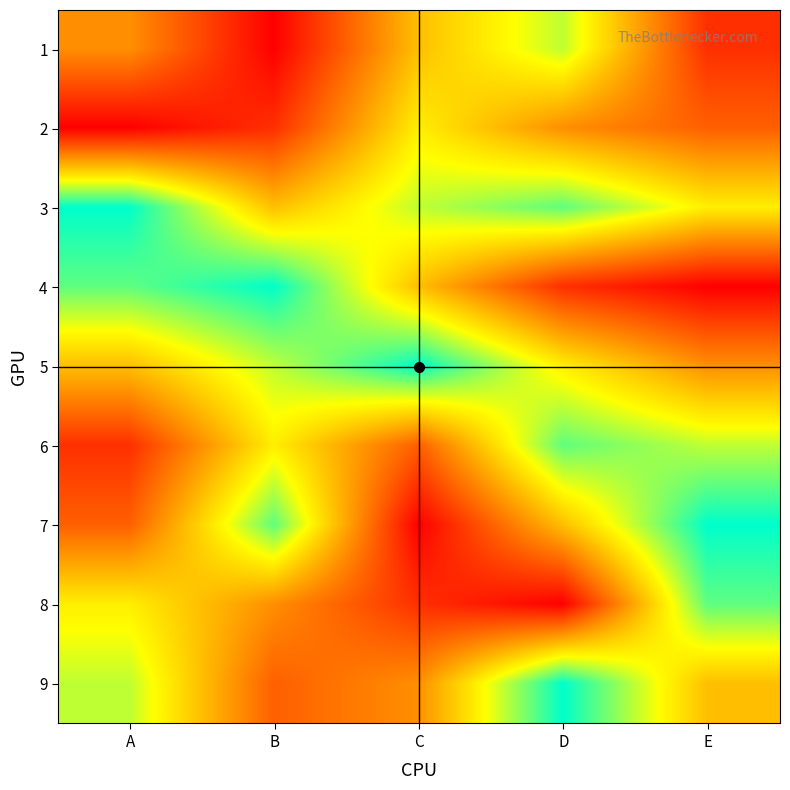

Reading left to right, extract all data points from this chart.

1: A=4	B=1	C=5	D=7	E=2
2: A=1	B=2	C=6	D=4	E=3
3: A=9	B=5	C=7	D=8	E=6
4: A=8	B=9	C=5	D=2	E=1
5: A=5	B=7	C=9	D=6	E=4
6: A=2	B=6	C=3	D=8	E=7
7: A=3	B=8	C=1	D=5	E=9
8: A=6	B=4	C=2	D=1	E=8
9: A=7	B=3	C=4	D=9	E=5